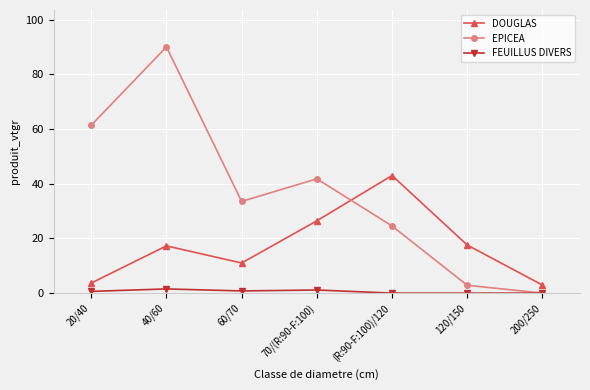

Which series has the largest total across all categories?

EPICEA